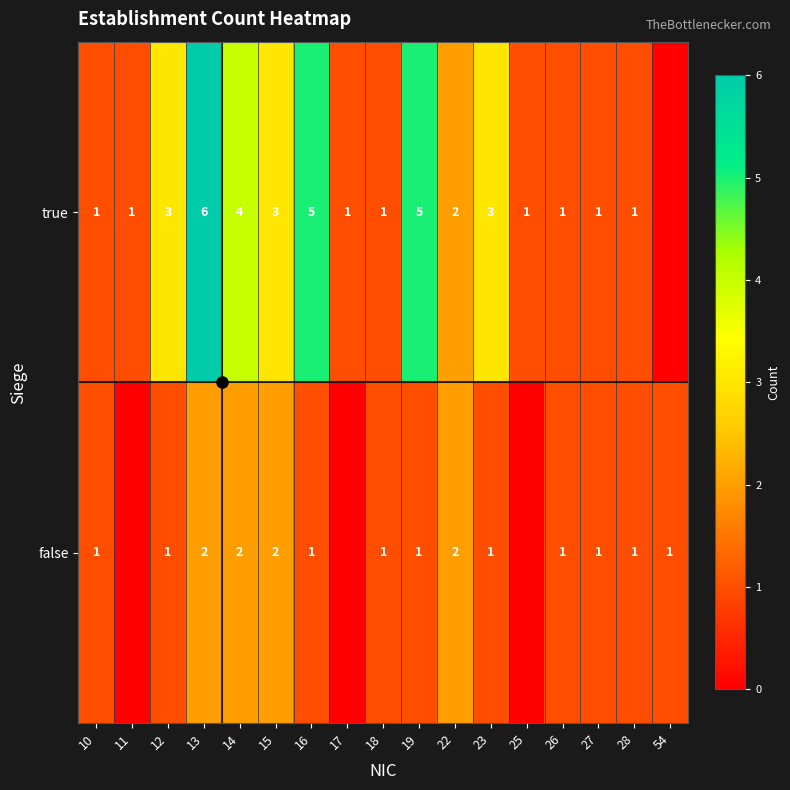

Which series changed the most between 13 and 28?

true